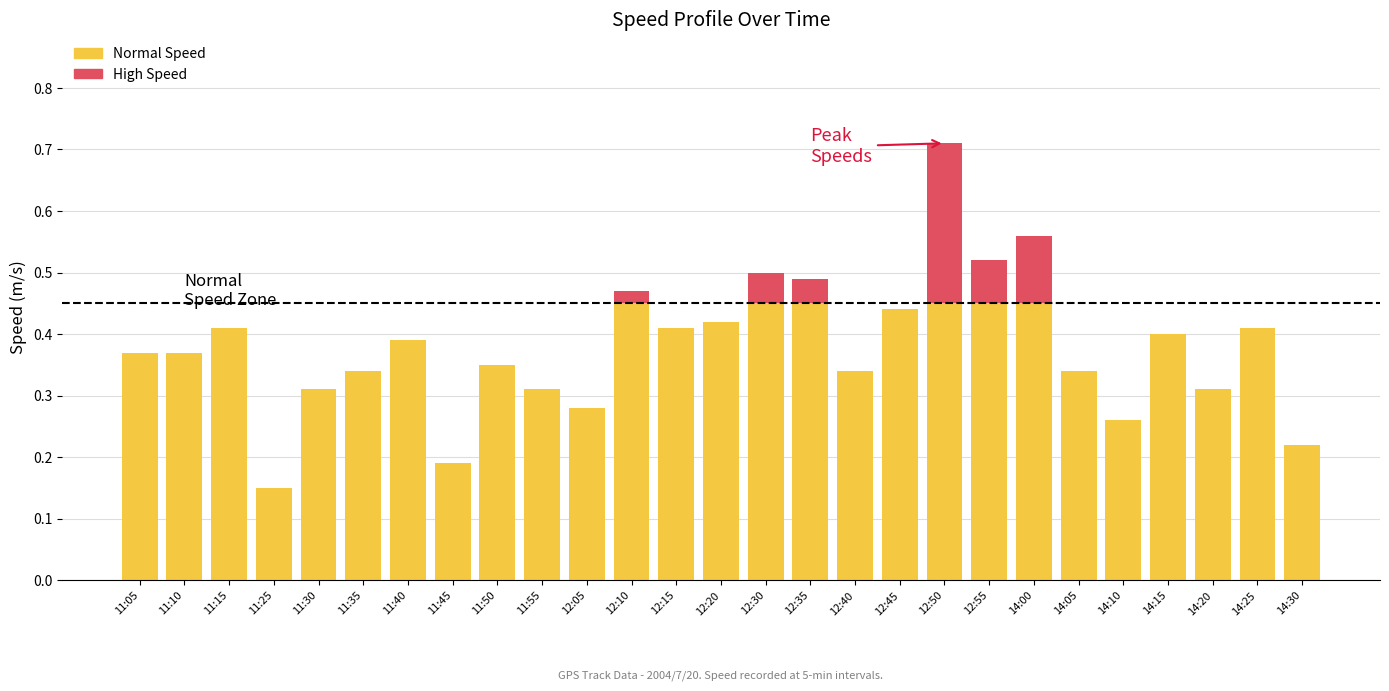

What is the sum of the Normal Speed values at 11:15 and 12:55?

0.9